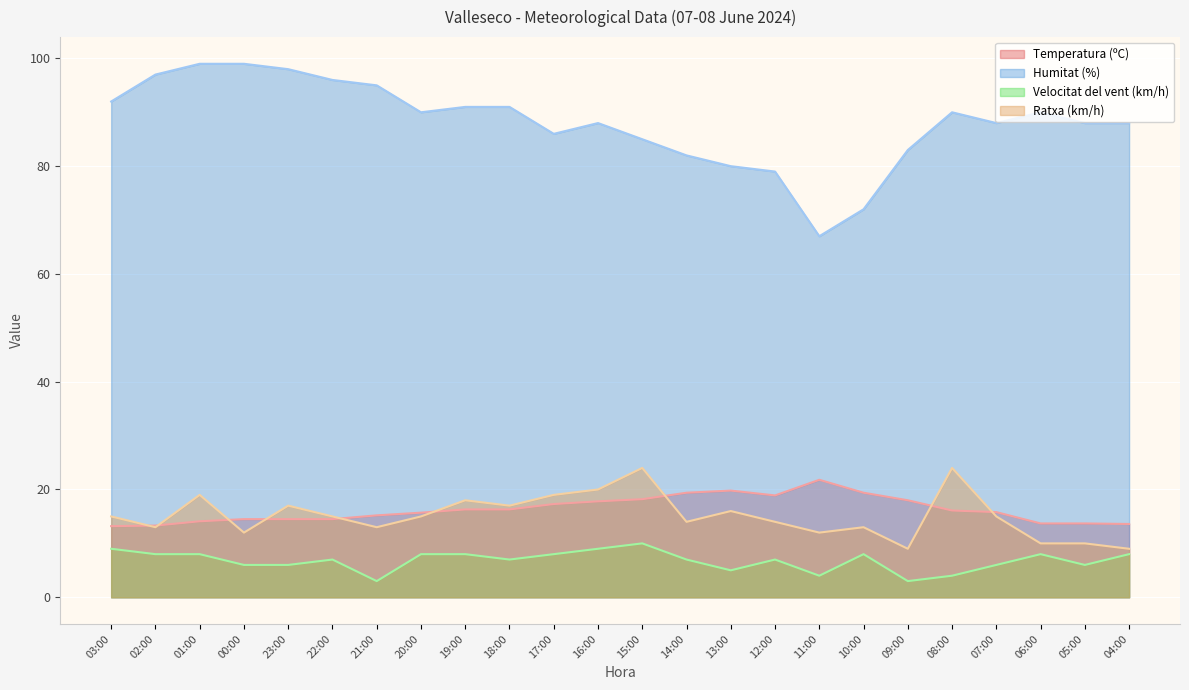

True or false: Velocitat del vent (km/h) and Humitat (%) cross at least once.

False